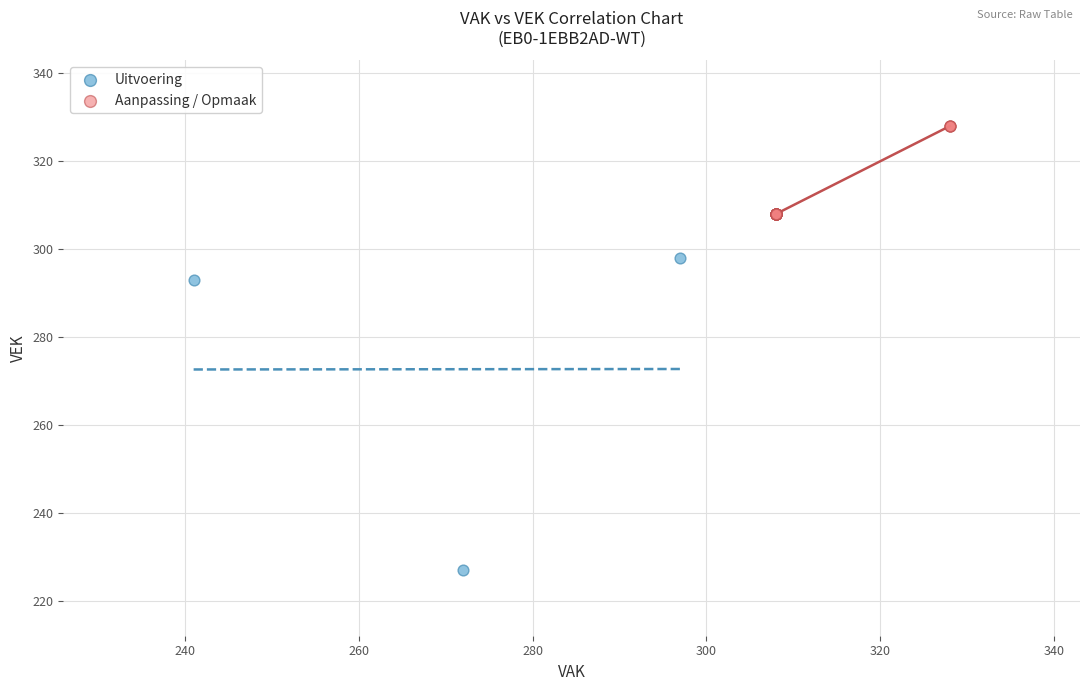

Which series reaches the maximum Y coordinate?

Aanpassing / Opmaak